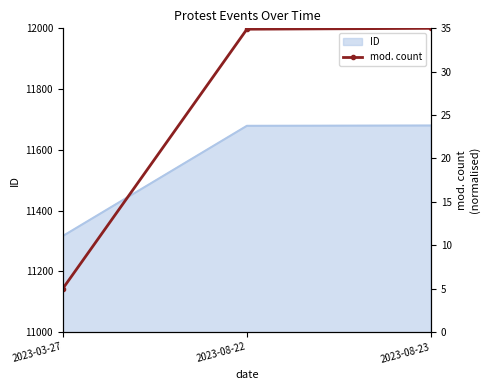

List the labels in order of value, largest first.

2023-08-23, 2023-08-22, 2023-03-27